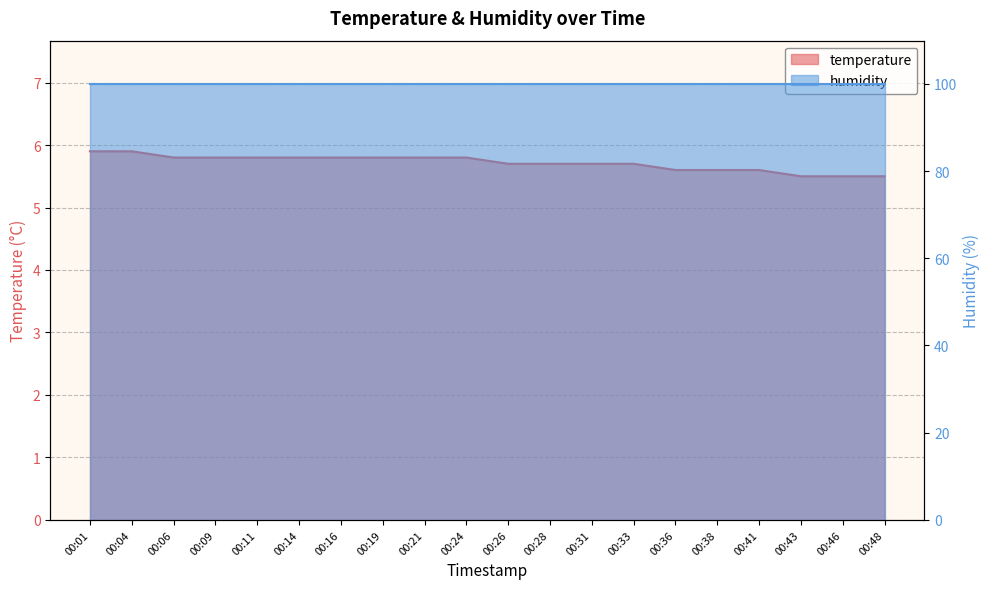

Reading right to left, what are all the values shown in this chart?

5.5	5.5	5.5	5.6	5.6	5.6	5.7	5.7	5.7	5.7	5.8	5.8	5.8	5.8	5.8	5.8	5.8	5.8	5.9	5.9